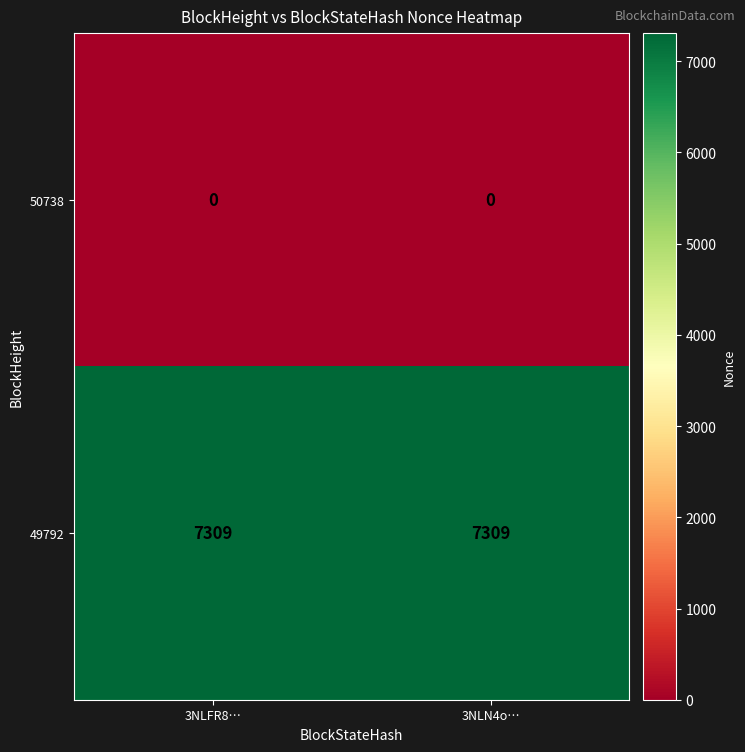

The 49792 series shows 11446 at 3NLFR8…. True or false?

False